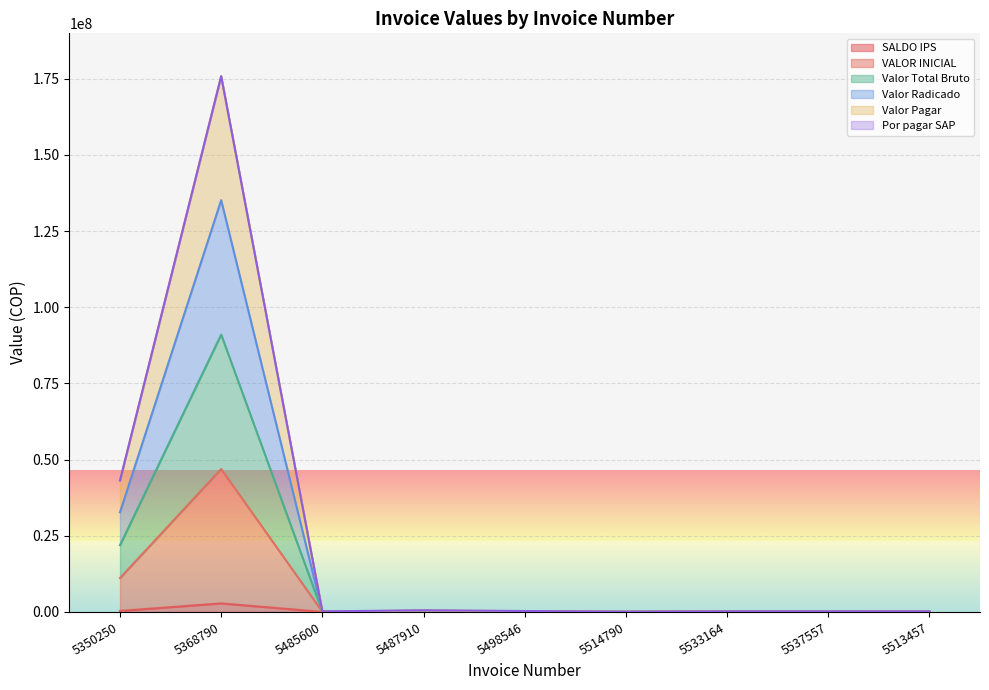

At which category does VALOR INICIAL reach its first local peak?

5368790